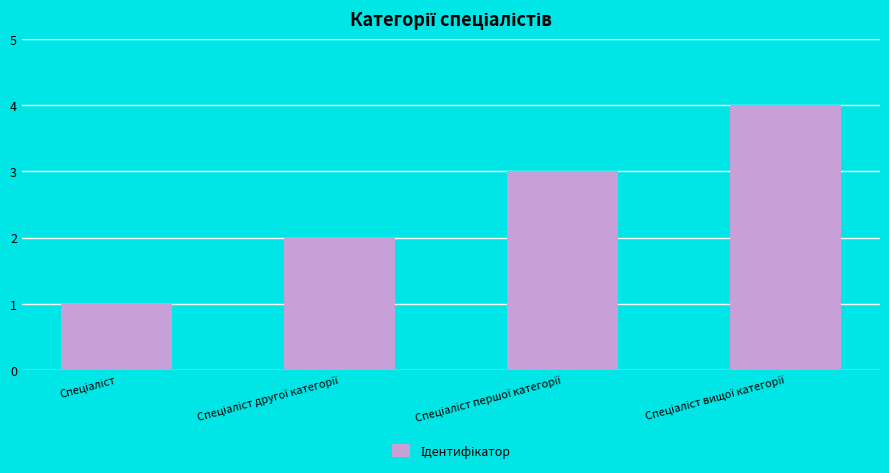

What is the greatest value displayed?

4